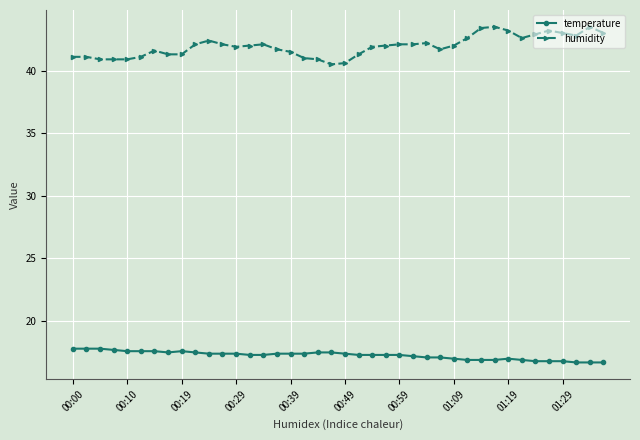

What is the difference between the maximum and minimum values in the temperature series?

1.1